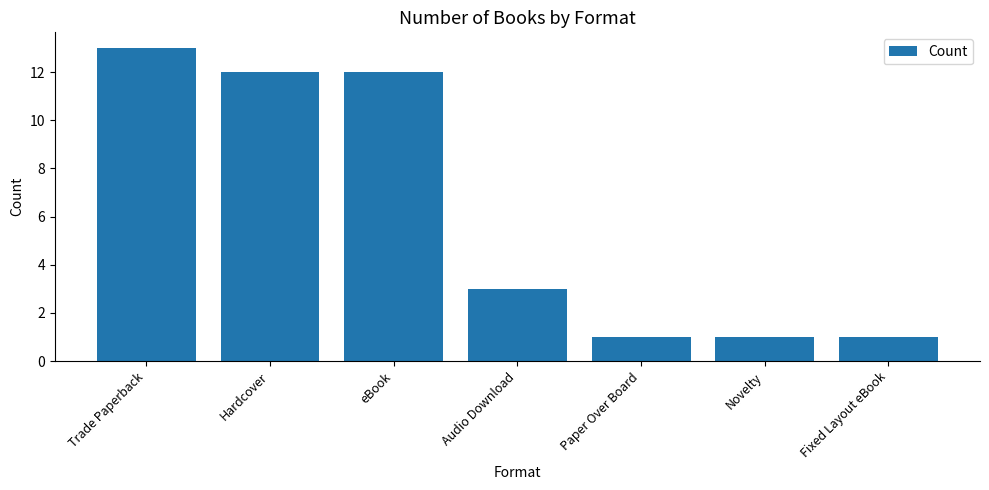

The value at Trade Paperback is 20. True or false?

False